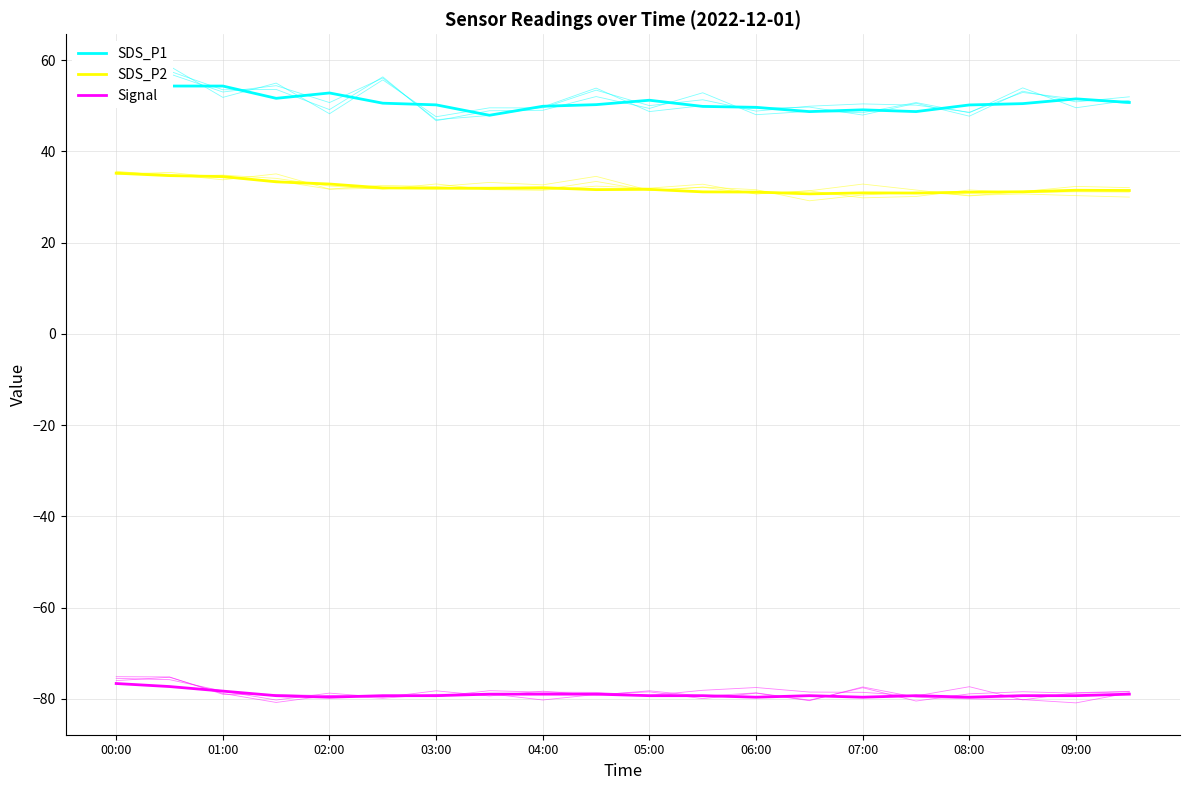

Does the chart display data point markers on the line(s)?

No